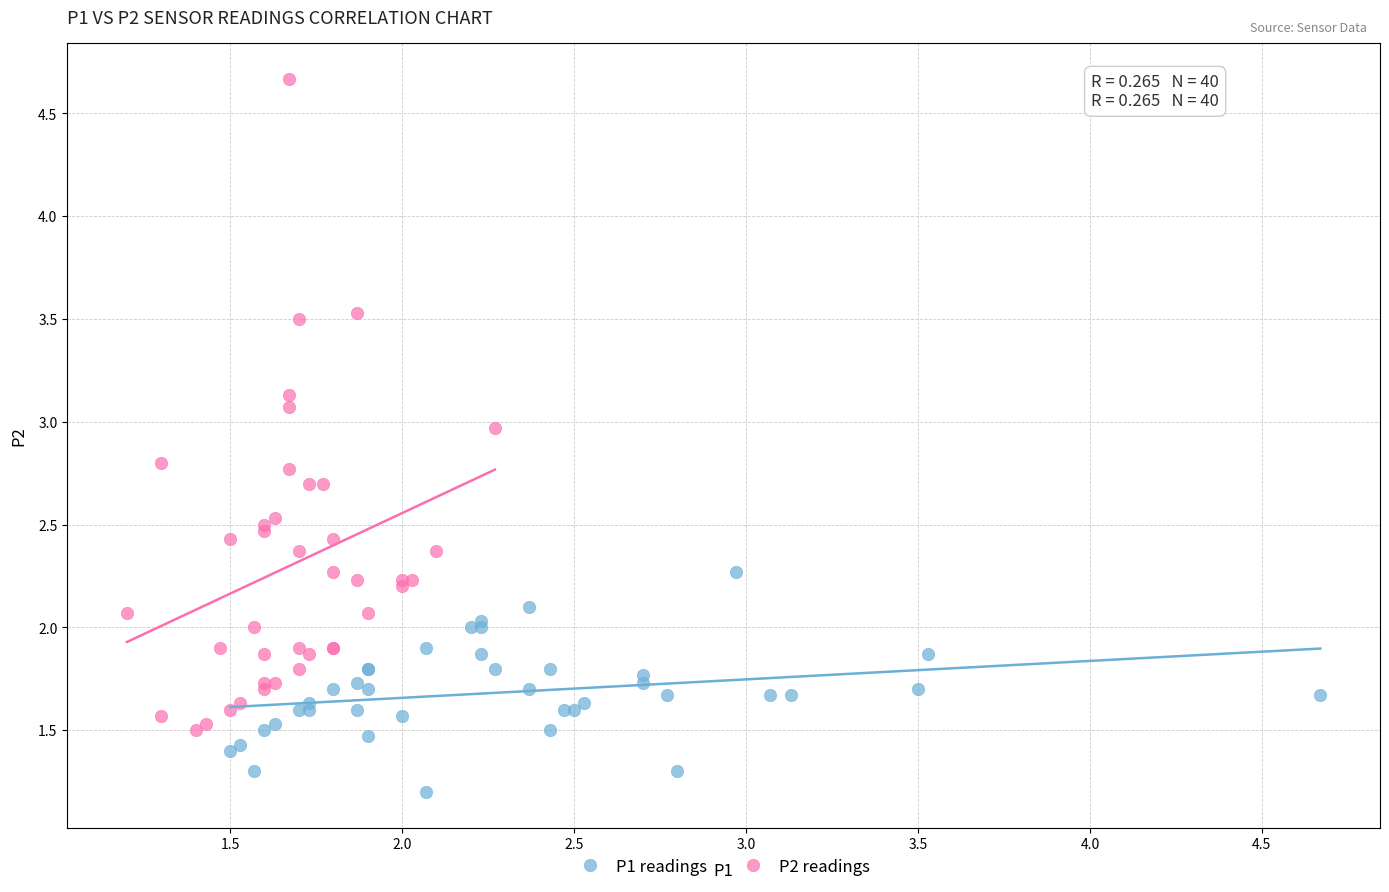

Which series reaches the maximum Y coordinate?

P2 readings